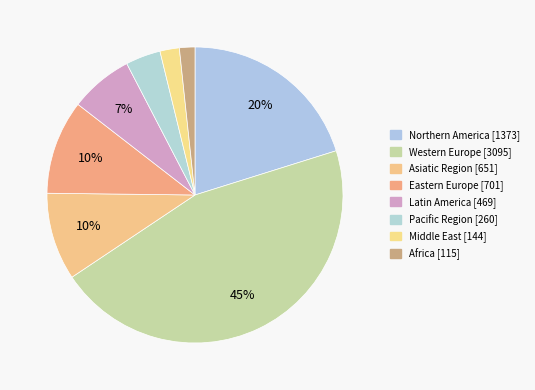

How many slices are in this pie chart?

8